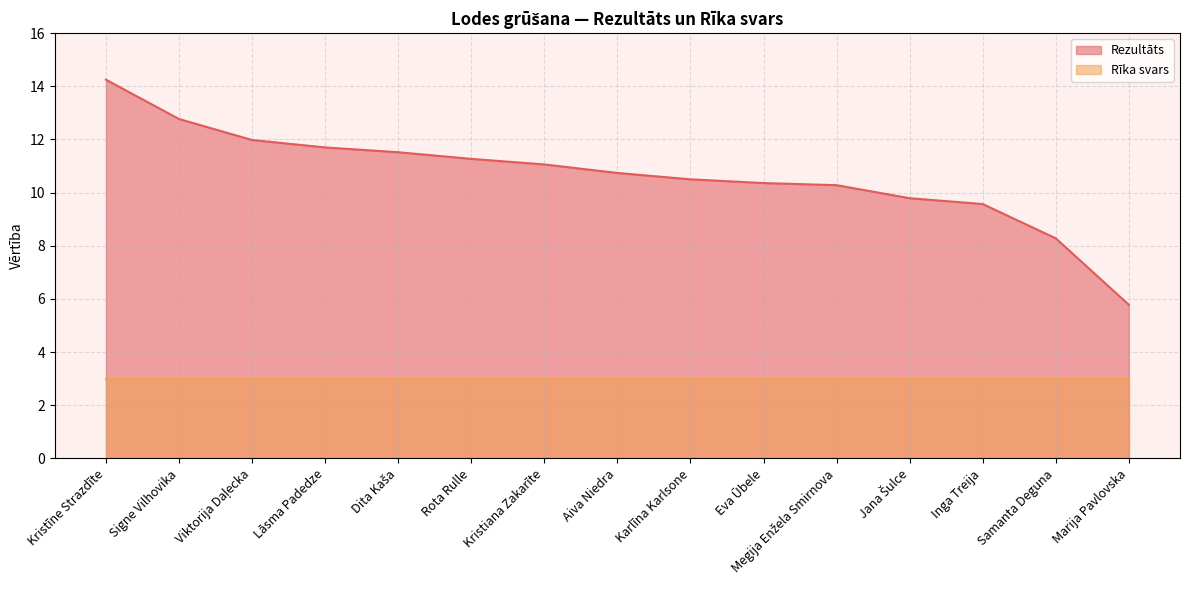

List the labels in order of value, smallest first.

Marija Pavlovska, Samanta Deguna, Inga Treija, Jana Šulce, Megija Enžela Smirnova, Eva Ūbele, Karlīna Karlsone, Aiva Niedra, Kristiana Zakarīte, Rota Rulle, Dita Kaša, Lāsma Padedze, Viktorija Daļecka, Signe Vilhovika, Kristīne Strazdīte